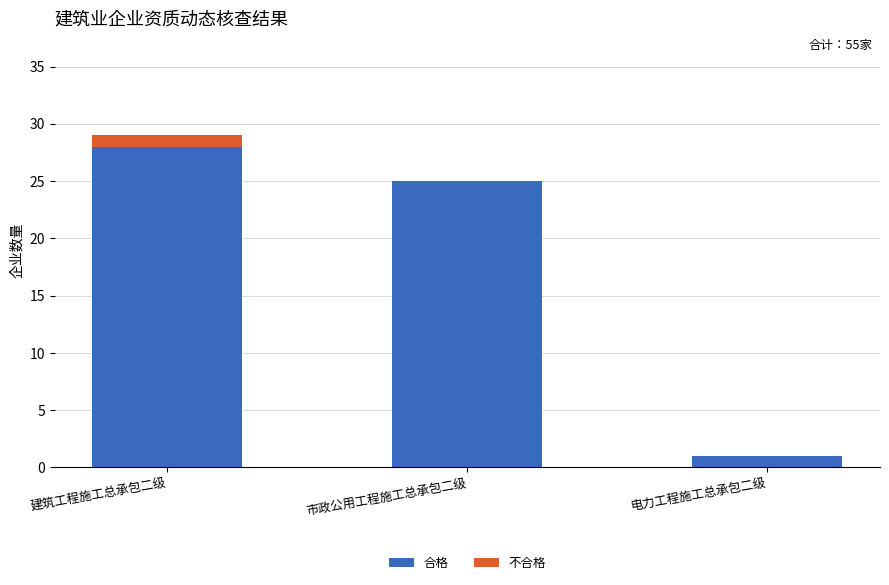

At which category is the sum across all series the highest?

建筑工程施工总承包二级